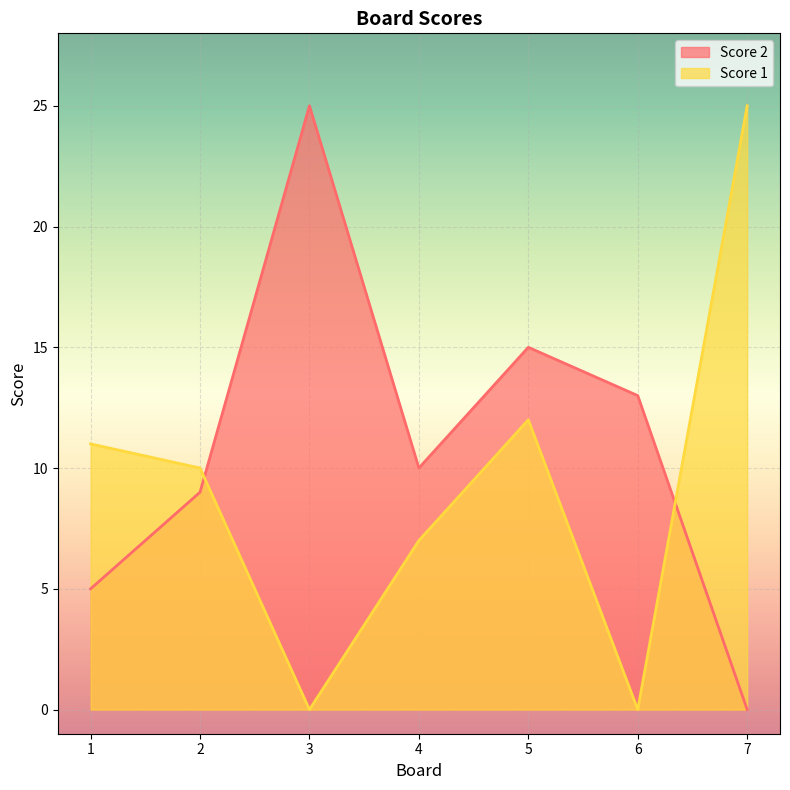

True or false: Score 1 and Score 2 intersect in this chart.

True